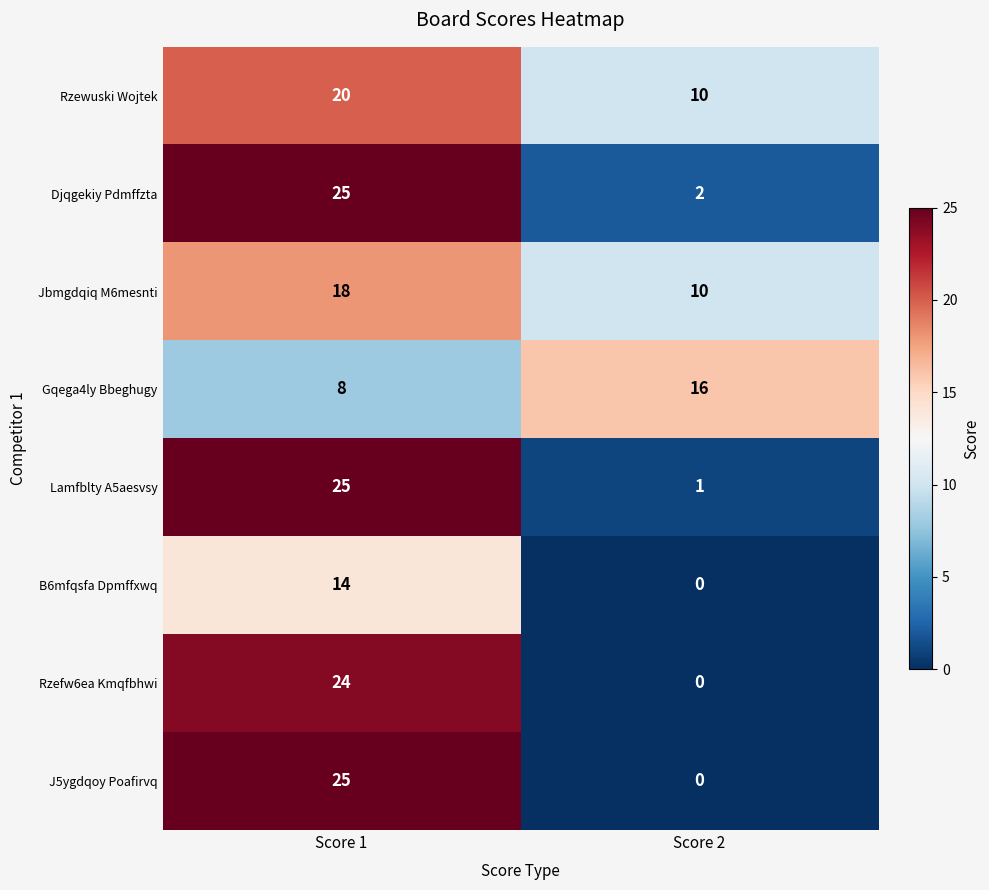

What is the average value of the Rzewuski Wojtek series?

15